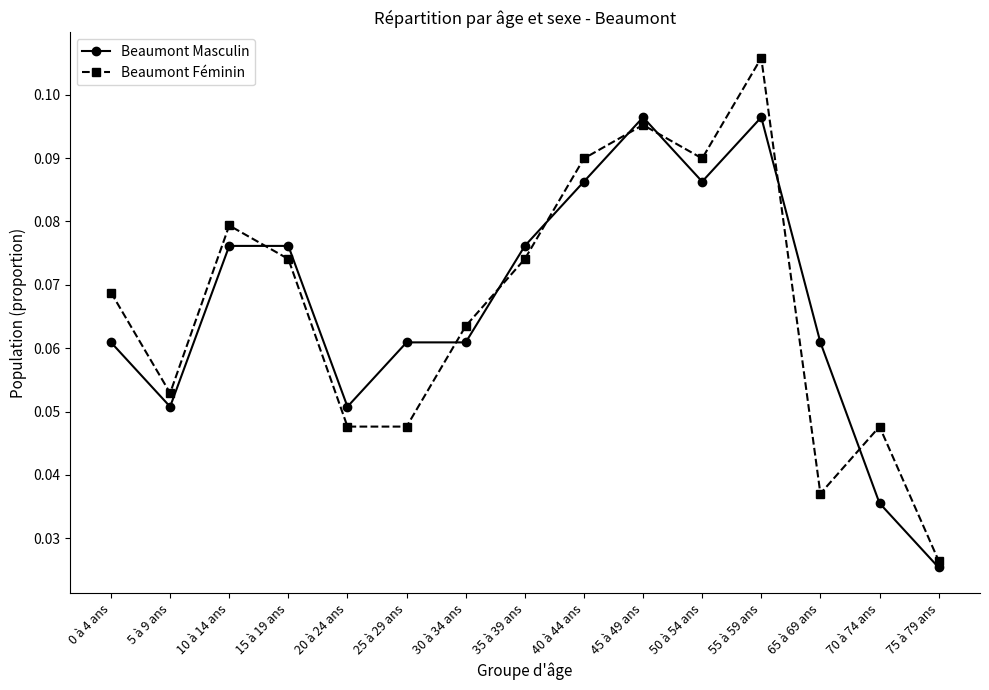

Which category has the highest value across all series?

55 à 59 ans